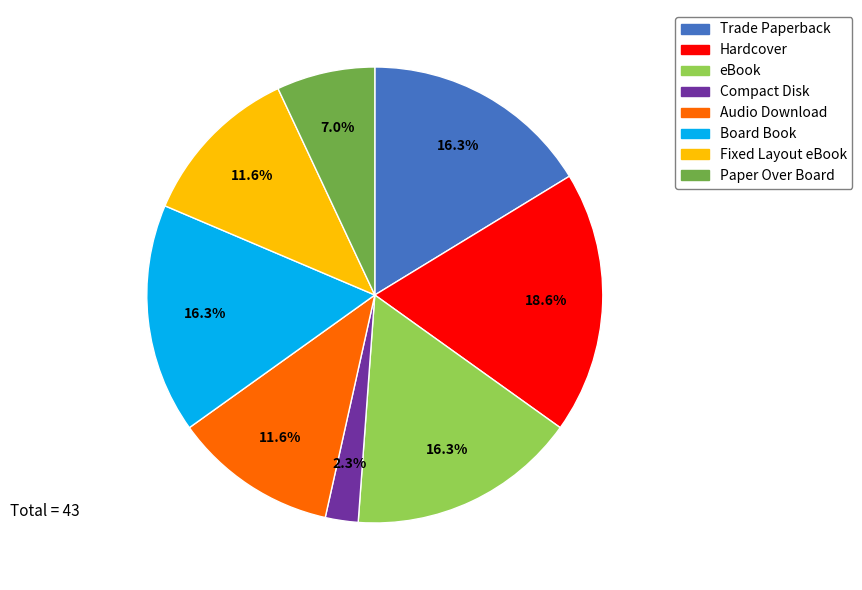

Combined, what portion of the pie is Compact Disk and Hardcover?

20.9%